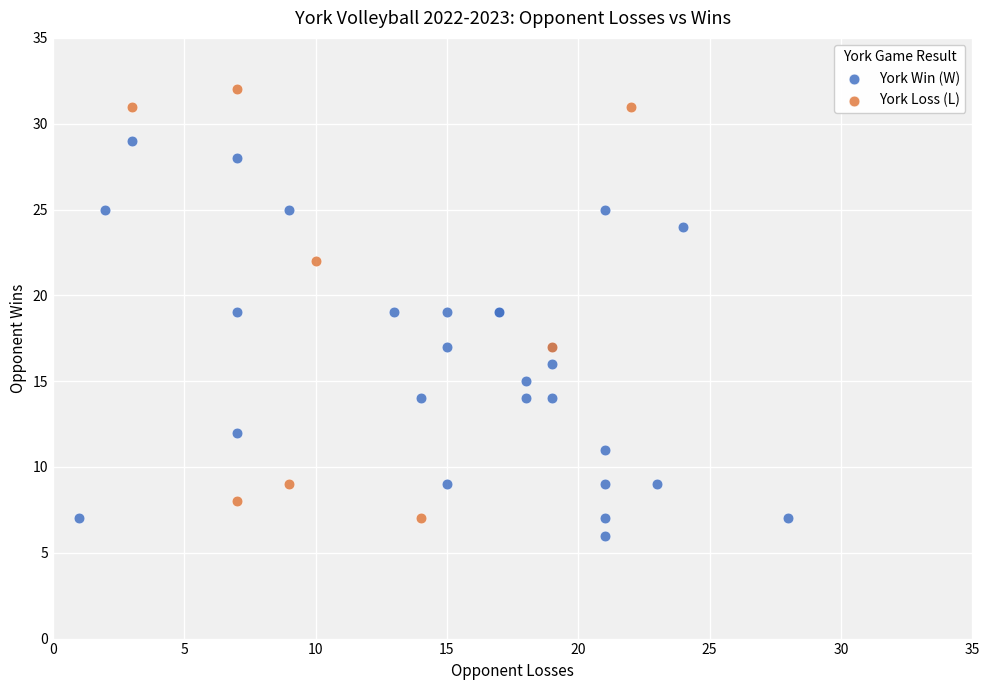

Which series contains the highest Y value?

York Loss (L)